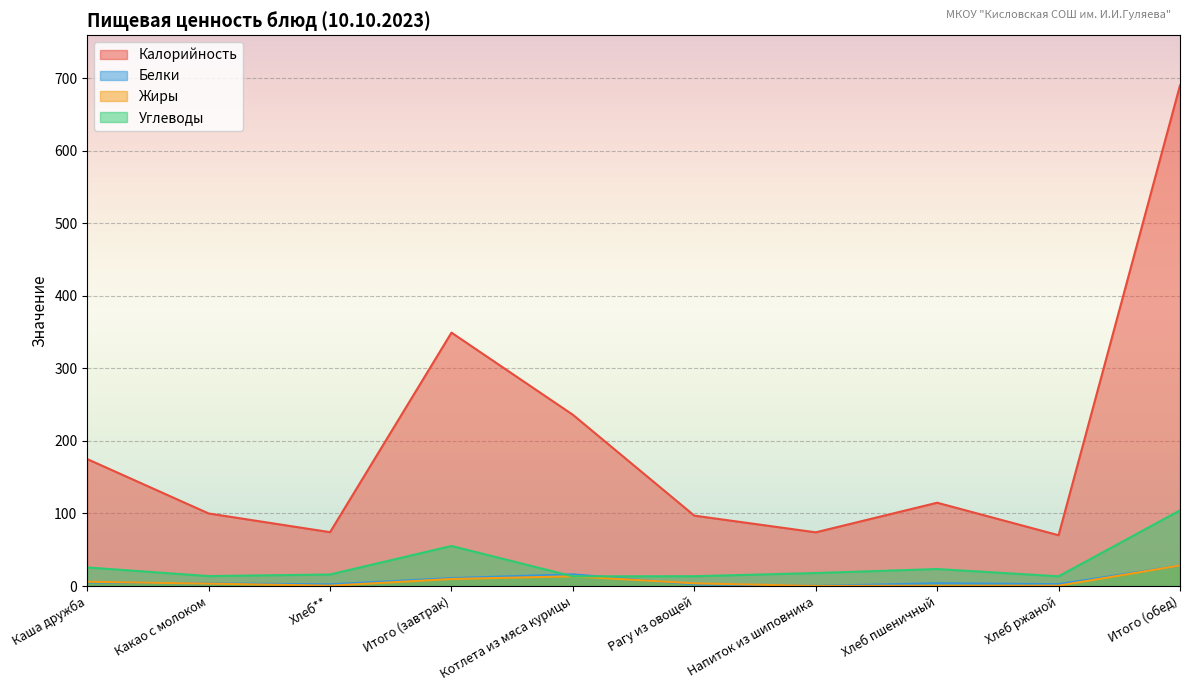

Which series has the largest range (max minus min)?

Калорийность